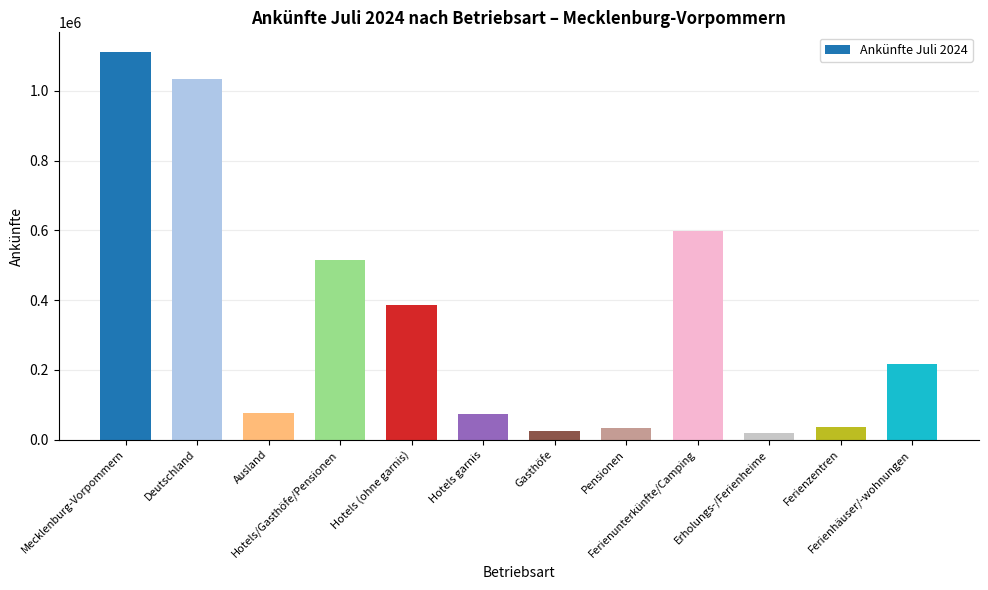

What is the difference between the second highest and minimum values?

1014612